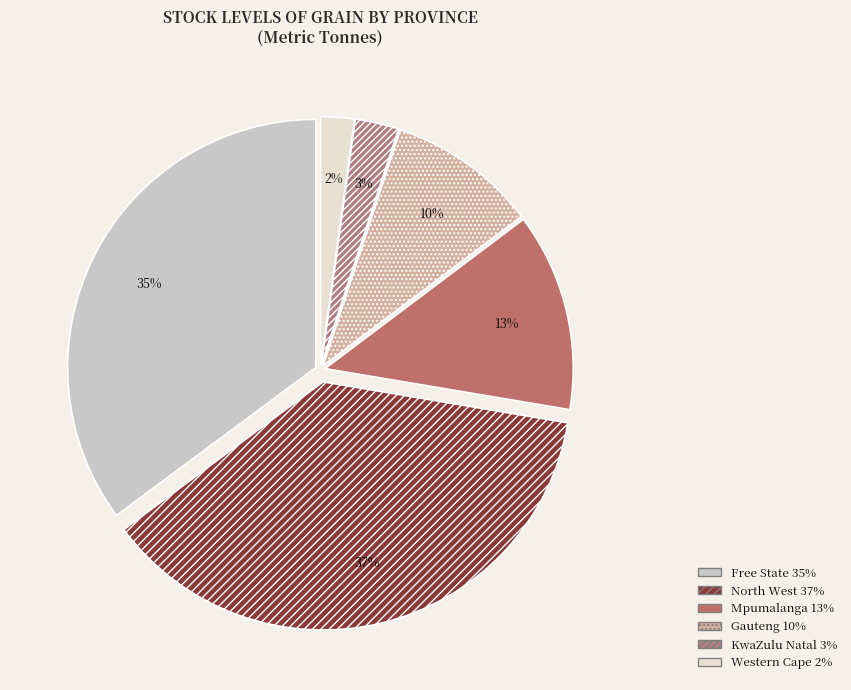

Count the number of slices in the pie.

6